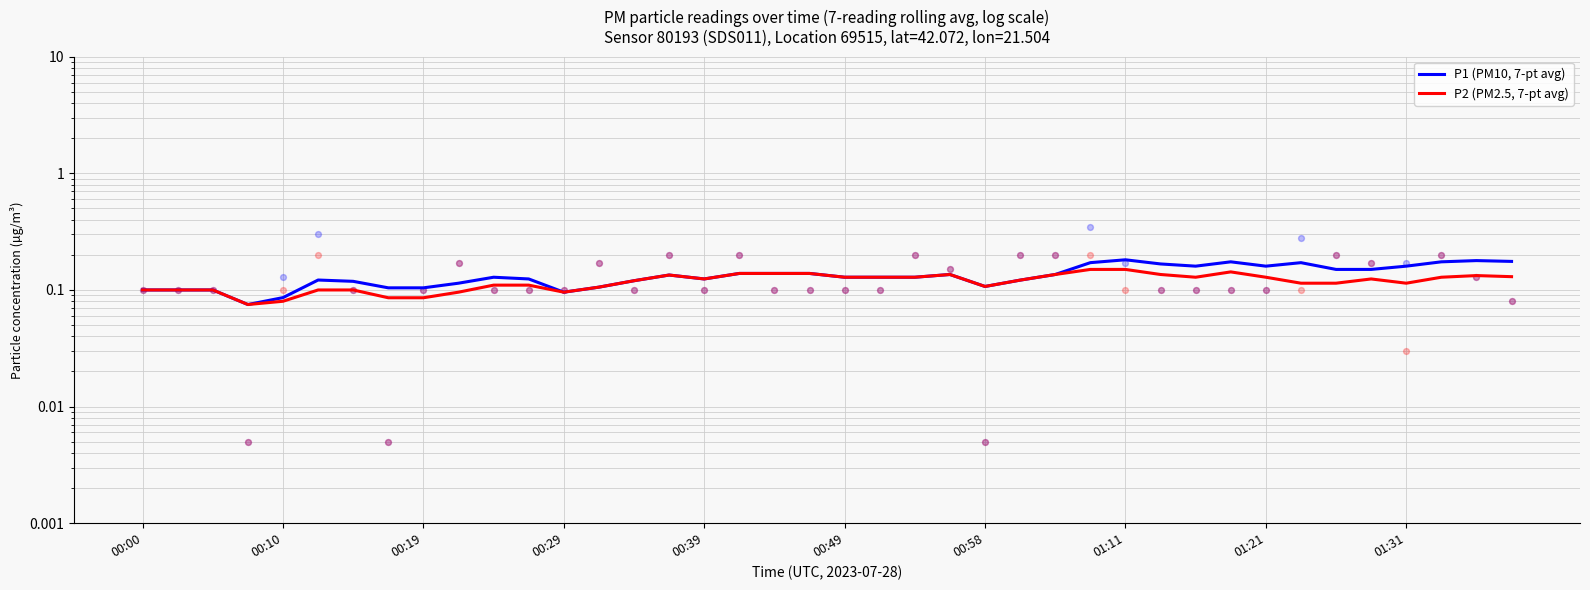

Which series has the largest total across all categories?

P1 (PM10, 7-pt avg)